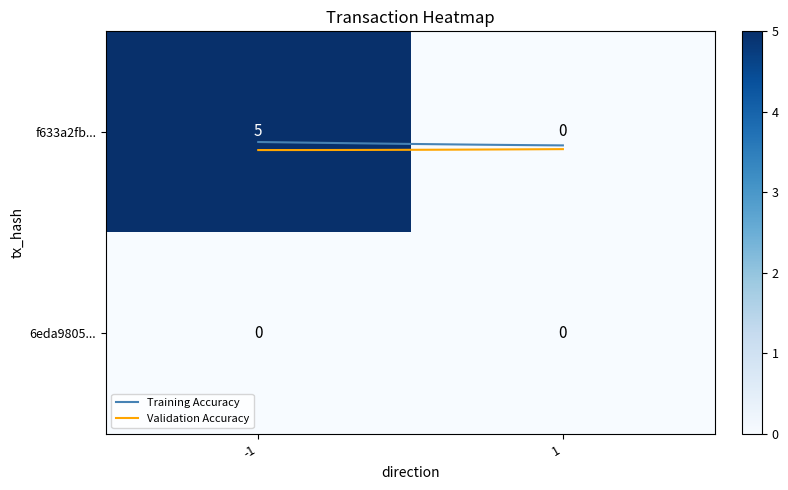

At which label does 6eda9805 reach its peak?

direction_-1